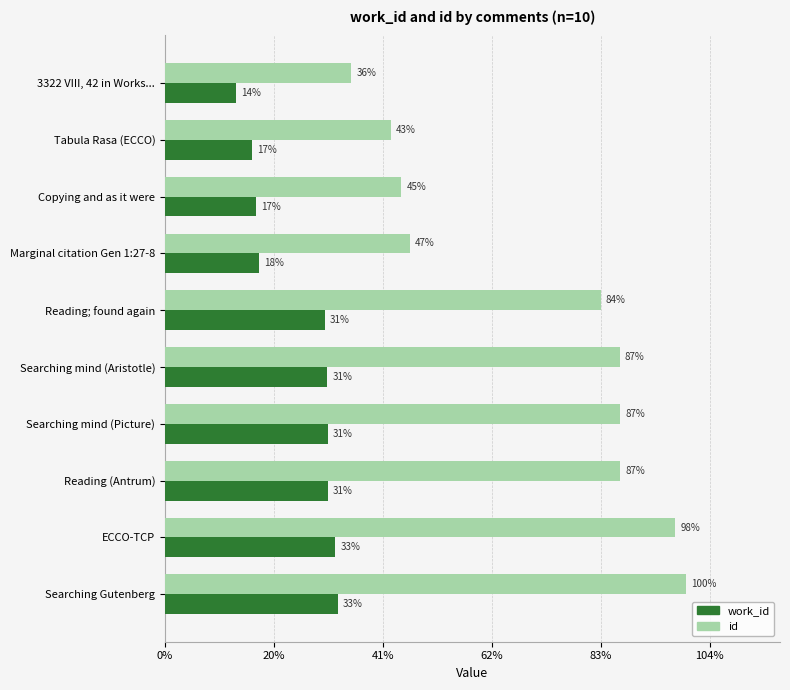

Which series has the widest spread of values?

id